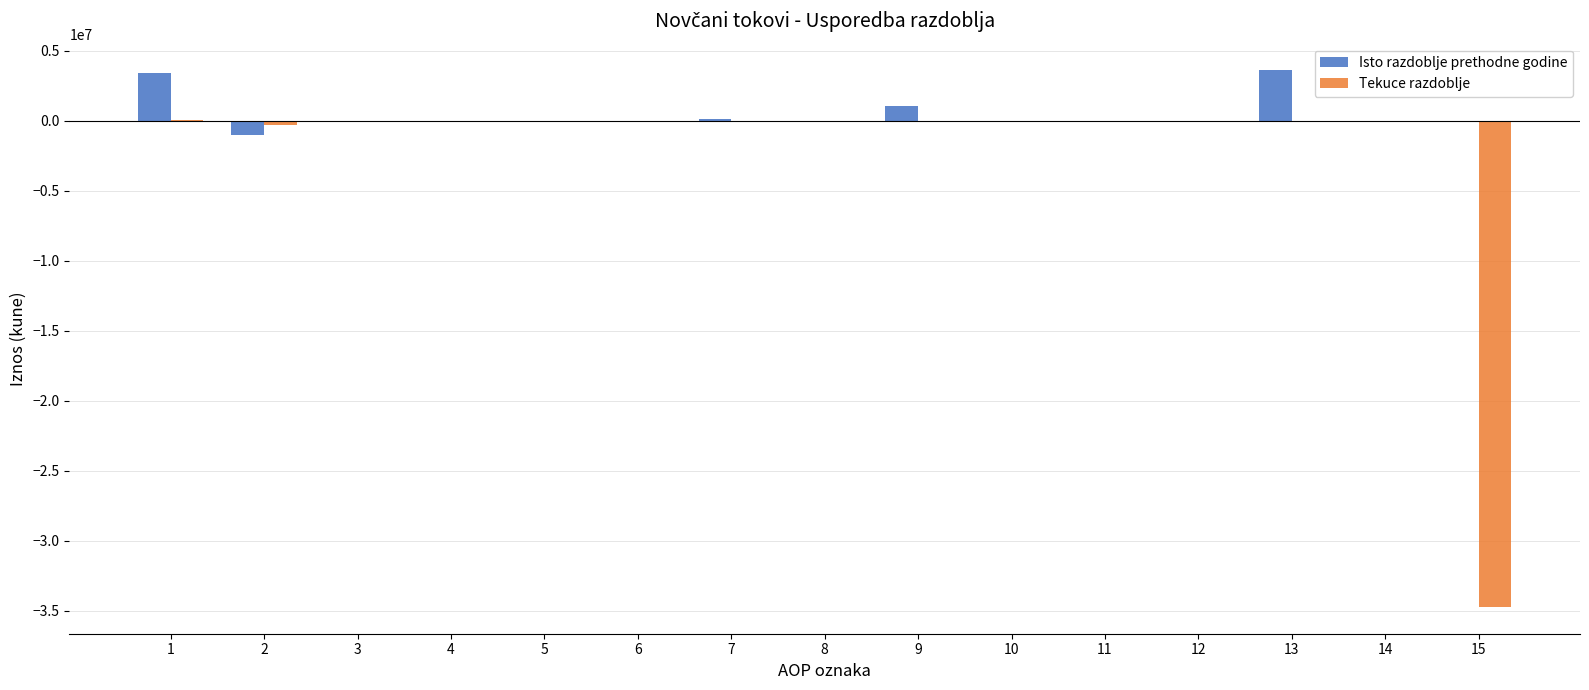

Is it true that Tekuce razdoblje equals -6311 at 6?

True